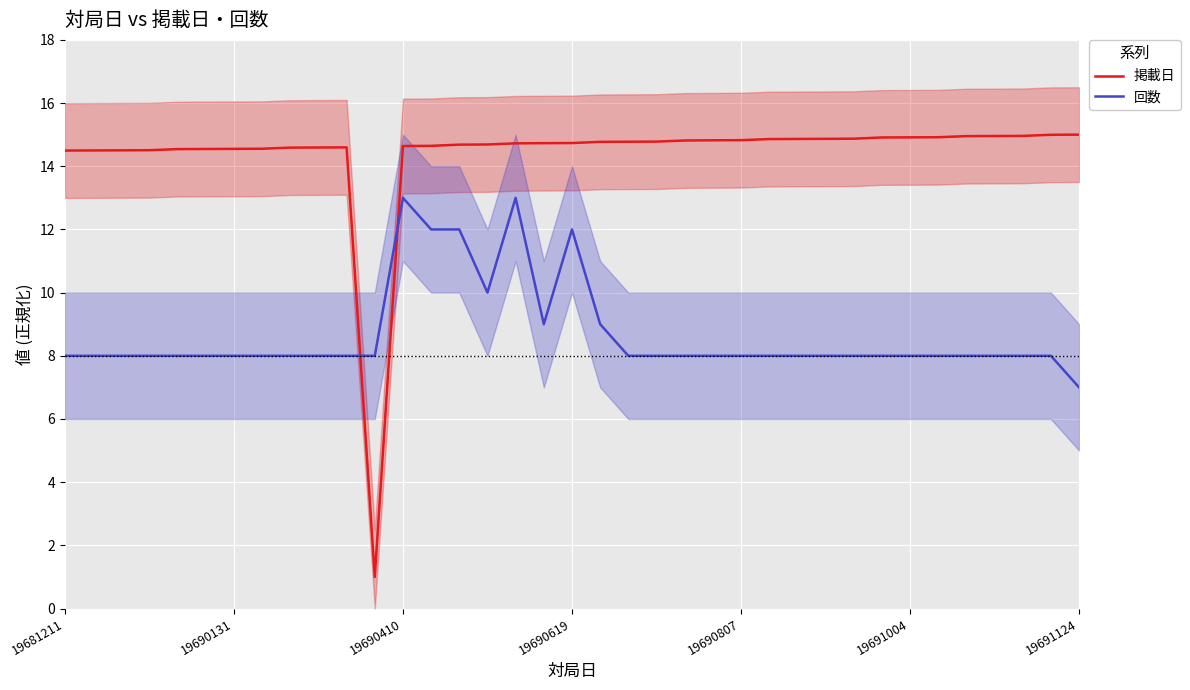

What is the maximum value for 回数?

13.0